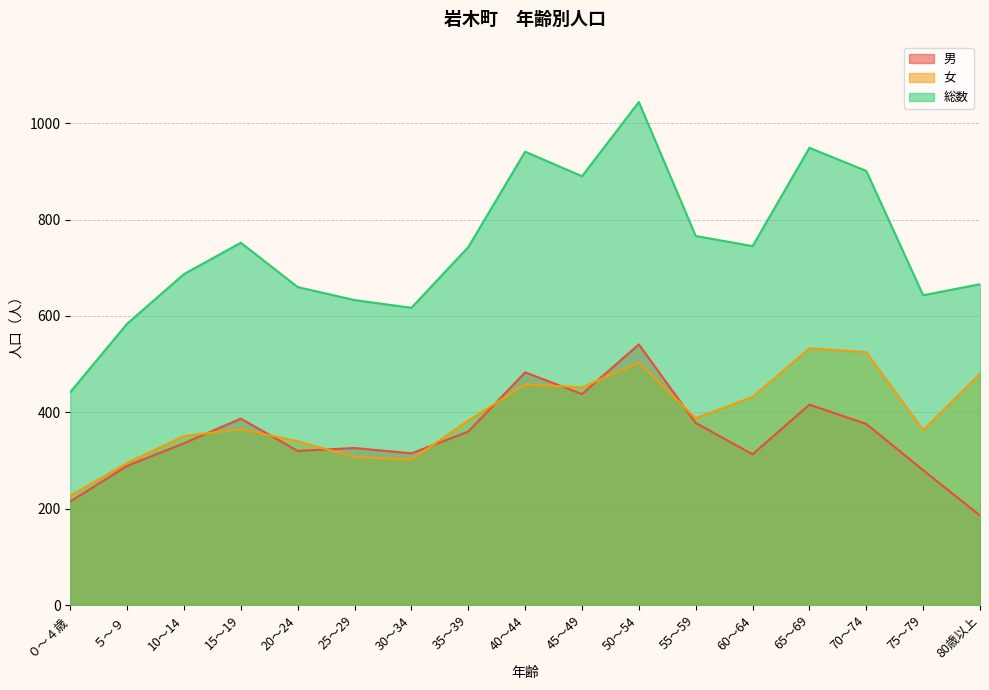

Which series has the largest range (max minus min)?

総数